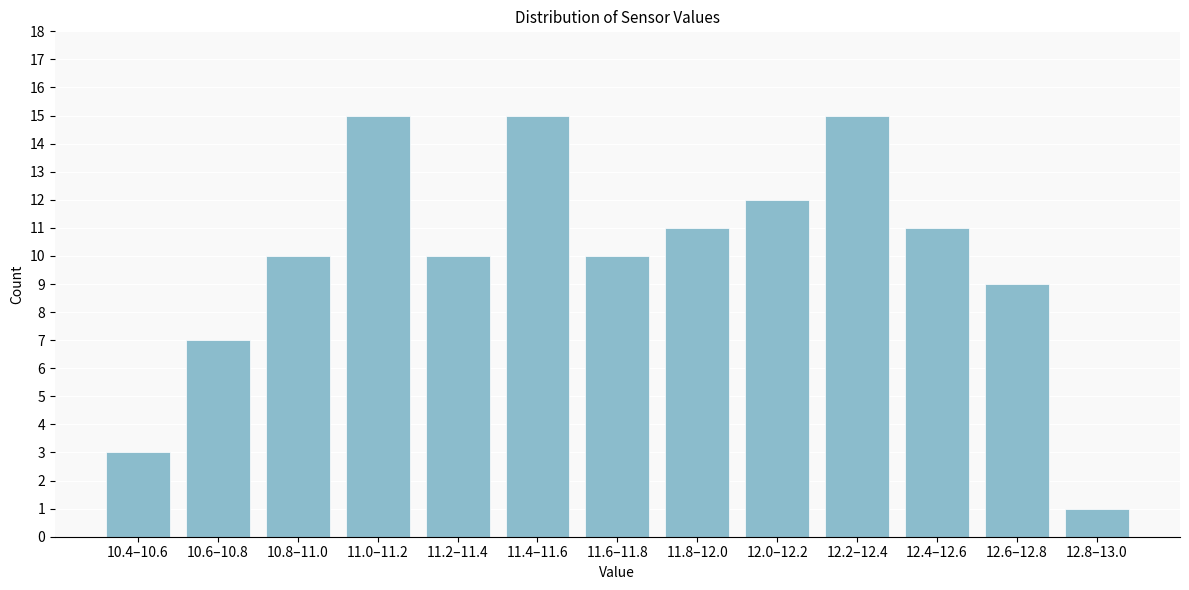

Reading left to right, what are all the values shown in this chart?

10.4–10.6=3	10.6–10.8=7	10.8–11.0=10	11.0–11.2=15	11.2–11.4=10	11.4–11.6=15	11.6–11.8=10	11.8–12.0=11	12.0–12.2=12	12.2–12.4=15	12.4–12.6=11	12.6–12.8=9	12.8–13.0=1